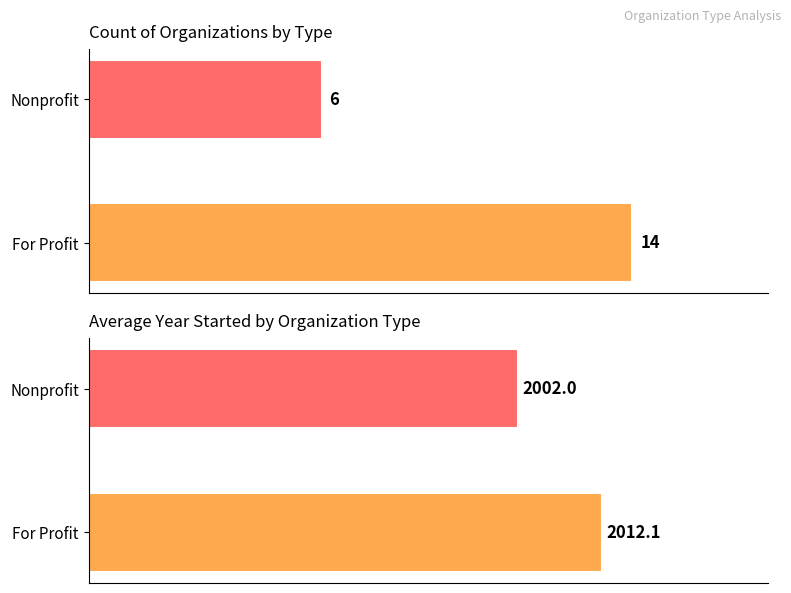

How many distinct data groups are displayed?

2